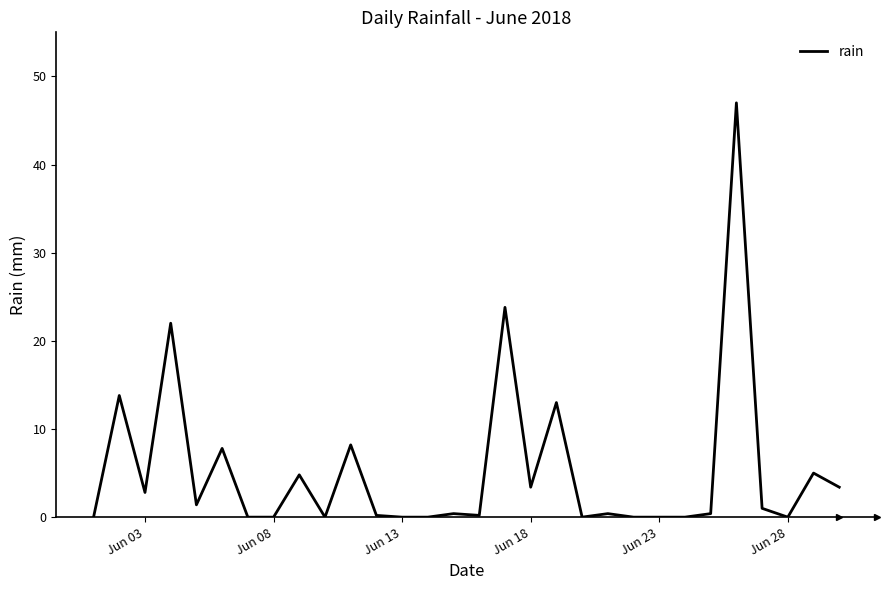

What is the difference between the maximum and minimum values?

47.0